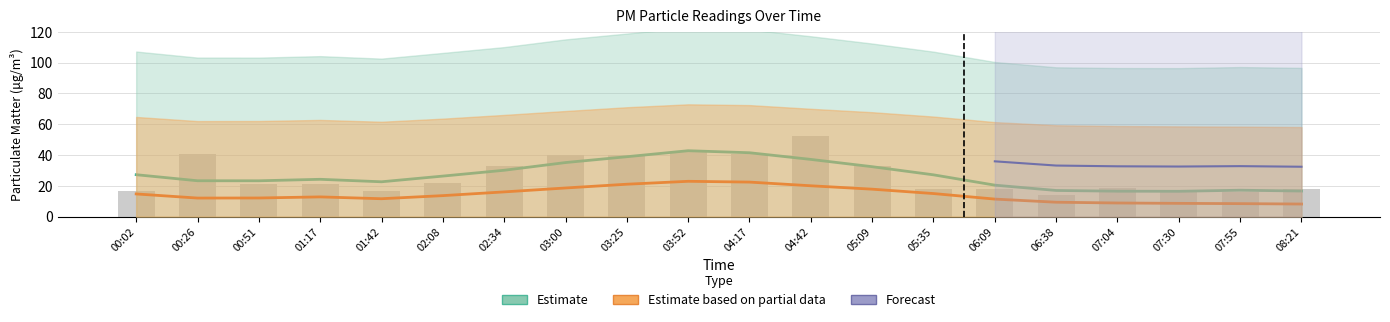

What is the difference between the maximum and minimum values?

37.8